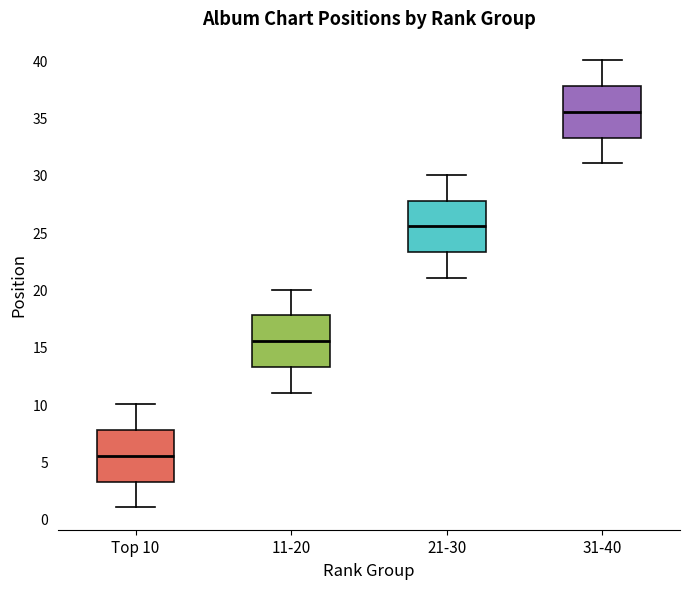

Reading left to right, transcribe this box plot: for each box, give where its median line is, the range the box spans, and where its two whiskers end, as read against the y-axis. The values are not printed on the chart, so give them approximately, as read against the axis.

Top 10: median 5.5, box 3.5 to 8.0, whiskers 1.0 to 10.0
11-20: median 15.5, box 13.5 to 18.0, whiskers 11.0 to 20.0
21-30: median 25.5, box 23.5 to 28.0, whiskers 21.0 to 30.0
31-40: median 35.5, box 33.5 to 38.0, whiskers 31.0 to 40.0